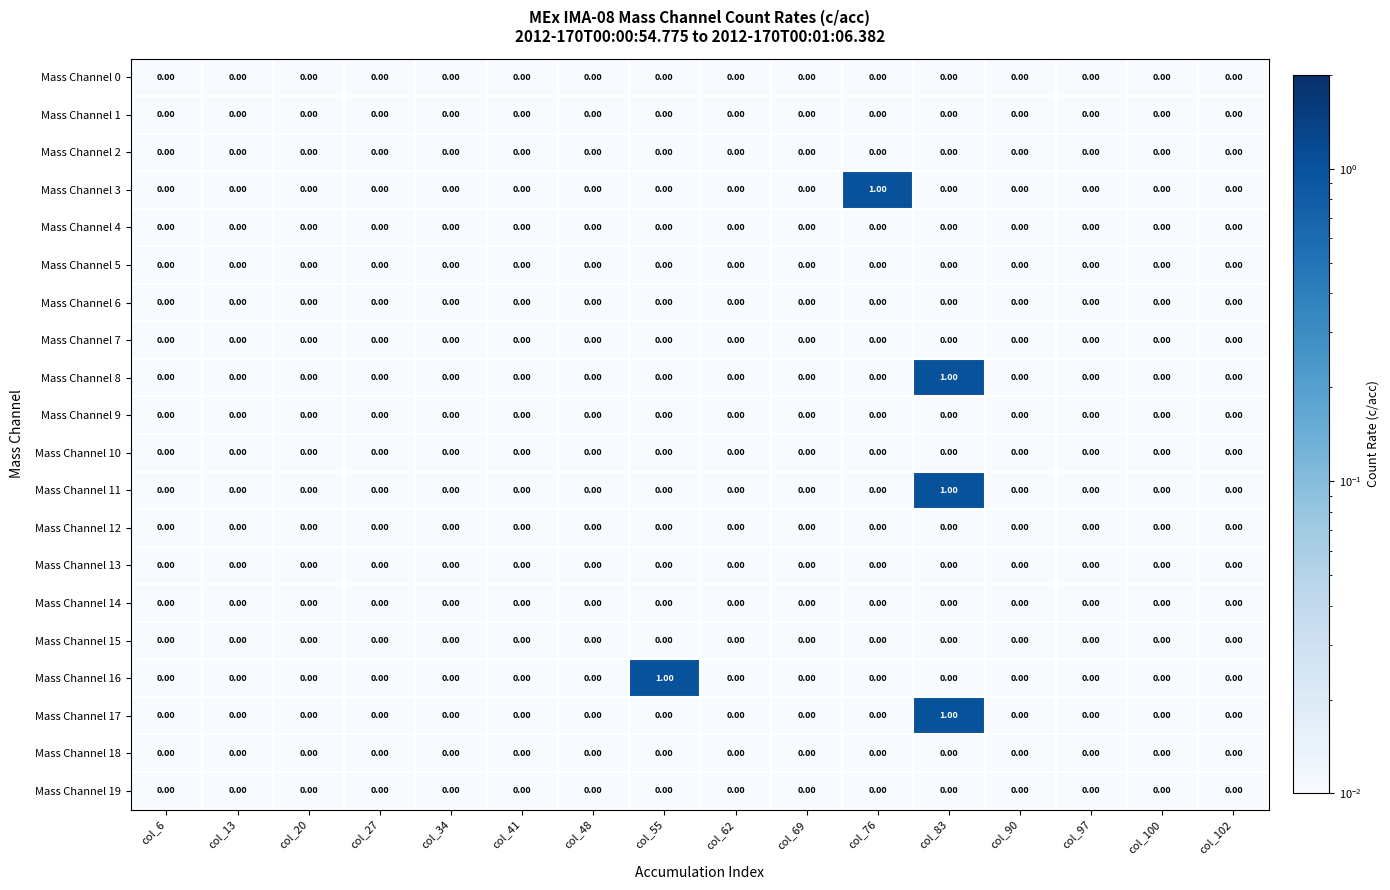

At which category is the sum across all series the highest?

col_83